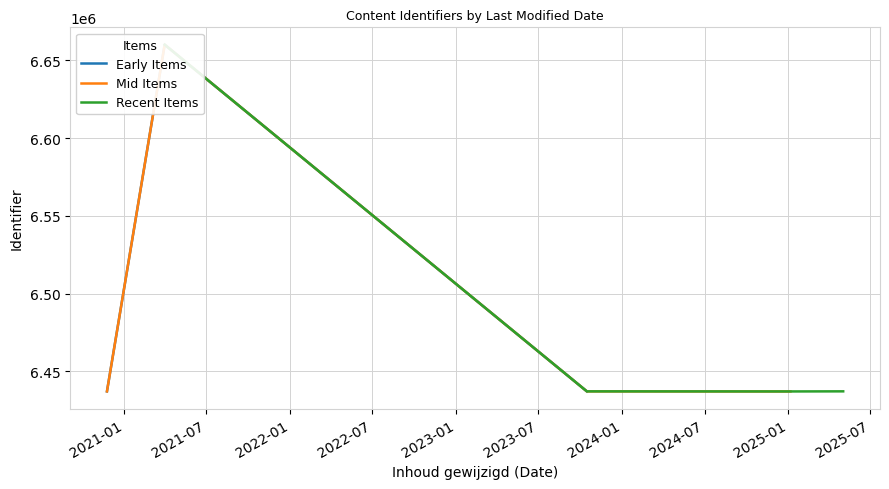

Reading right to left, extract all data points from this chart.

2021-03-31=6660118	2025-05-02=6437165	2020-11-24=6437163	2020-11-24=6437161	2020-11-24=6437159	2020-11-24=6437157	2020-11-24=6437155	2023-10-16=6437145	2025-01-06=6437144	2020-11-24=6437142	2020-11-24=6437053	2025-01-06=6437052